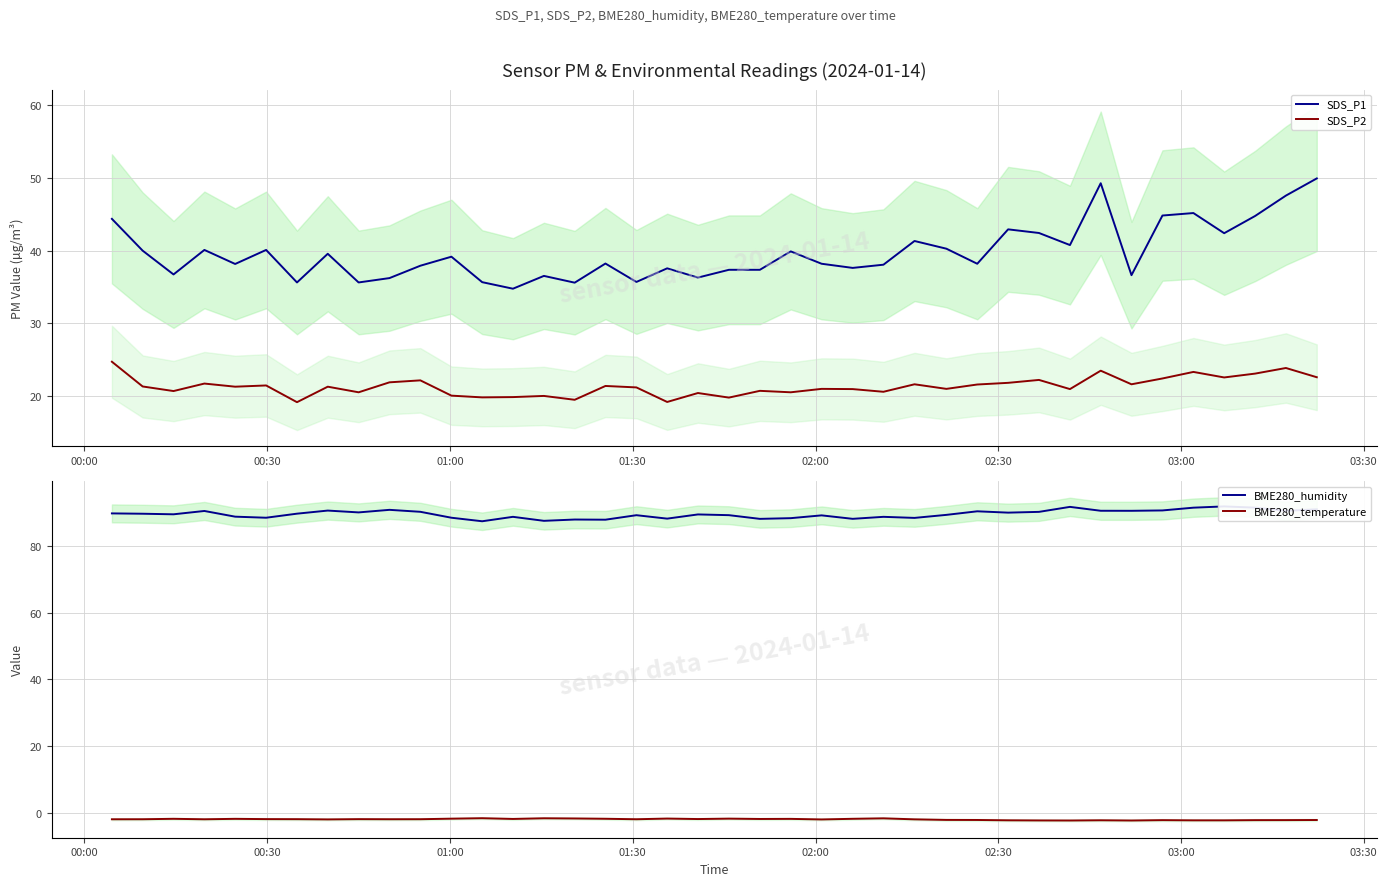

What is the highest value of the SDS_P2 series?

24.7